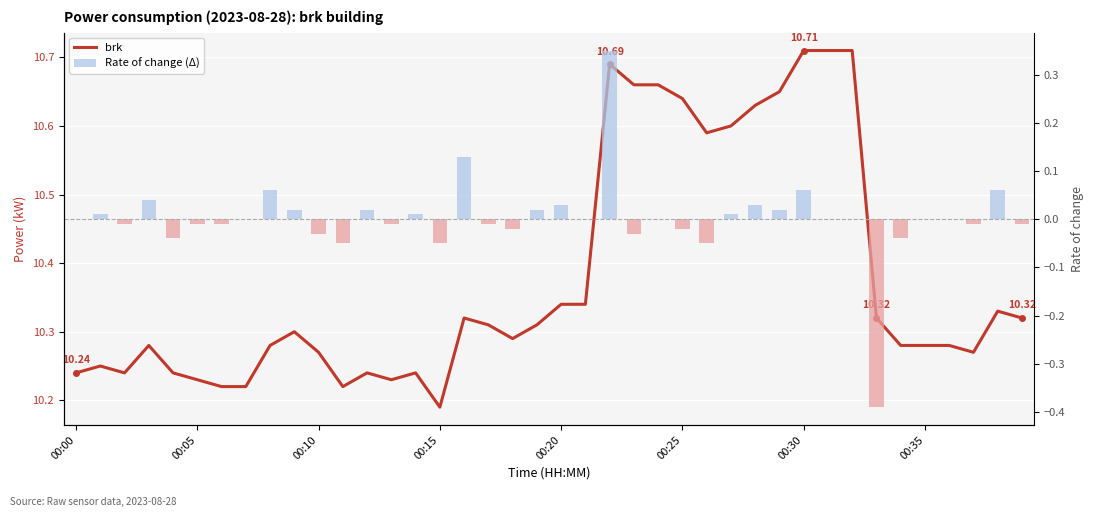

Reading left to right, what are all the values shown in this chart?

brk: 10.2	10.2	10.2	10.3	10.2	10.2	10.2	10.2	10.3	10.3	10.3	10.2	10.2	10.2	10.2	10.2	10.3	10.3	10.3	10.3	10.3	10.3	10.7	10.7	10.7	10.6	10.6	10.6	10.6	10.7	10.7	10.7	10.7	10.3	10.3	10.3	10.3	10.3	10.3	10.3
Rate of change (Δ): 0.0	0.0	-0.0	0.0	-0.0	-0.0	-0.0	0.0	0.1	0.0	-0.0	-0.1	0.0	-0.0	0.0	-0.1	0.1	-0.0	-0.0	0.0	0.0	0.0	0.3	-0.0	0.0	-0.0	-0.1	0.0	0.0	0.0	0.1	0.0	0.0	-0.4	-0.0	0.0	0.0	-0.0	0.1	-0.0